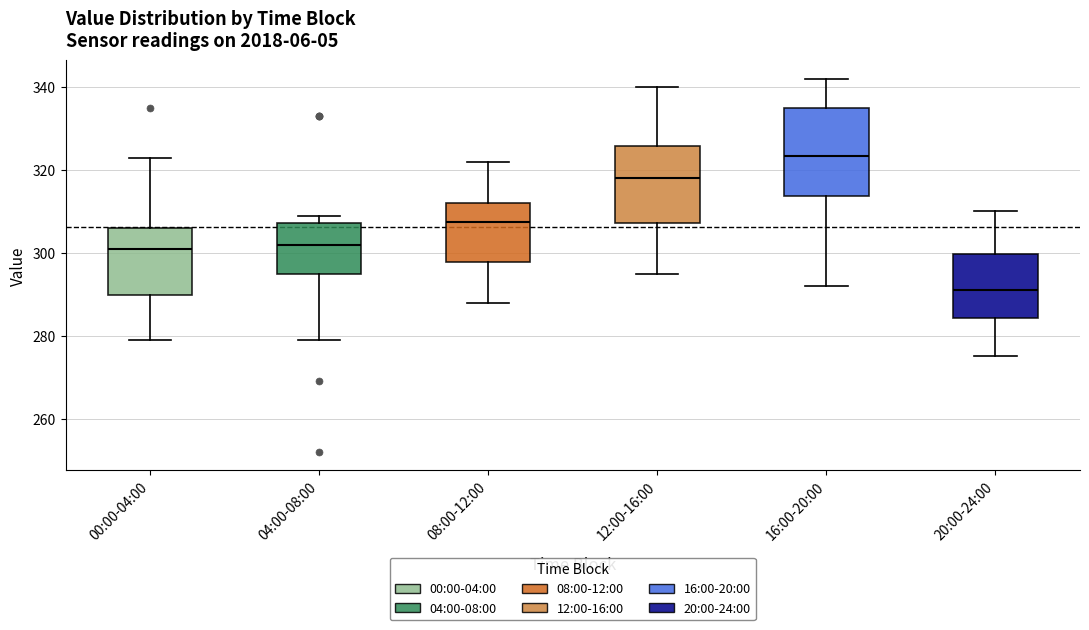

Reading left to right, read every box against the y-axis: the position of its median line, the range the box covers, and the ends of its whiskers. The values are not printed on the chart, so give them approximately, as read against the axis.

00:00-04:00: median 302, box 290 to 306, whiskers 280 to 324
04:00-08:00: median 302, box 296 to 308, whiskers 280 to 310
08:00-12:00: median 308, box 298 to 312, whiskers 288 to 322
12:00-16:00: median 318, box 308 to 326, whiskers 296 to 340
16:00-20:00: median 324, box 314 to 336, whiskers 292 to 342
20:00-24:00: median 292, box 284 to 300, whiskers 276 to 310